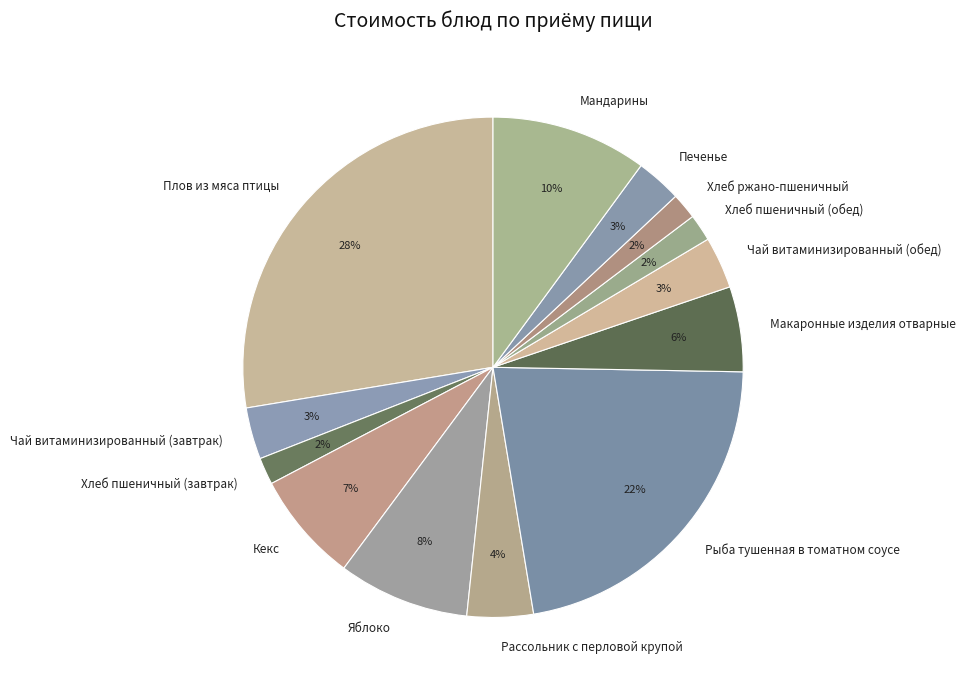

What percentage is the Чай витаминизированный (завтрак) slice, to the nearest percent?

3%